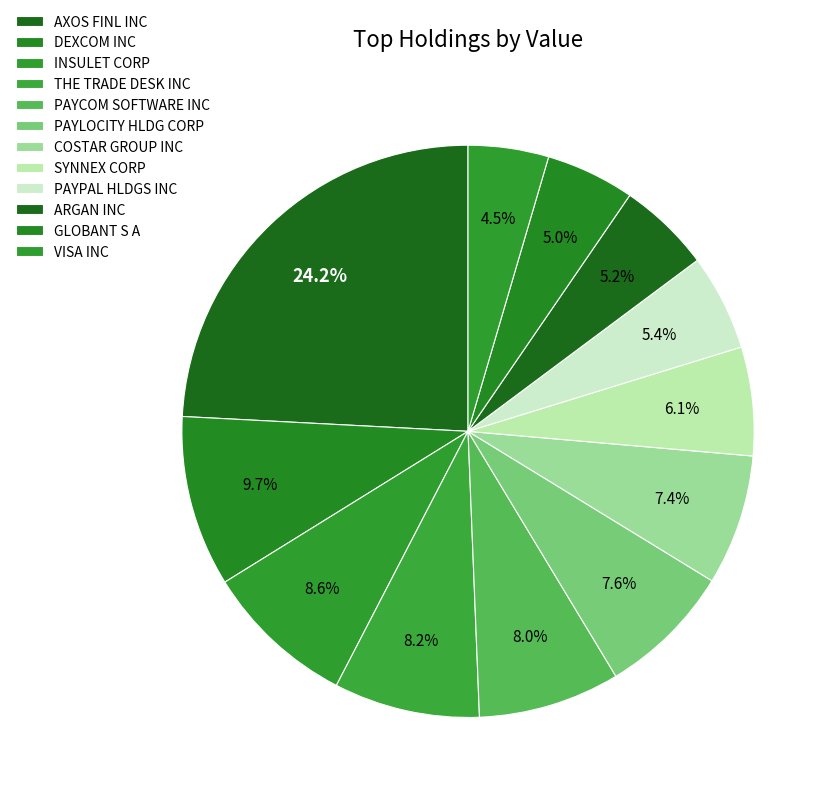

Which category has the biggest portion of the pie?

AXOS FINL INC